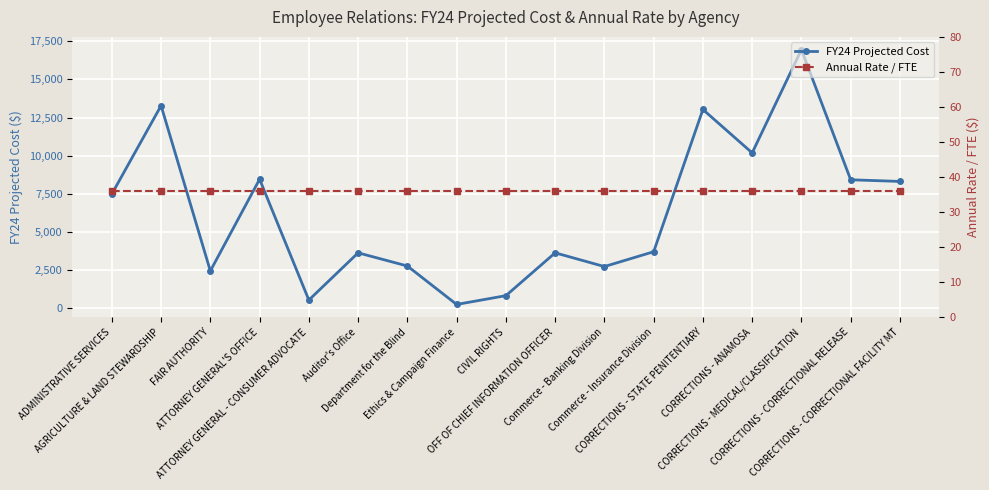

The FY24 Projected Cost series shows 17640 at AGRICULTURE & LAND STEWARDSHIP. True or false?

False